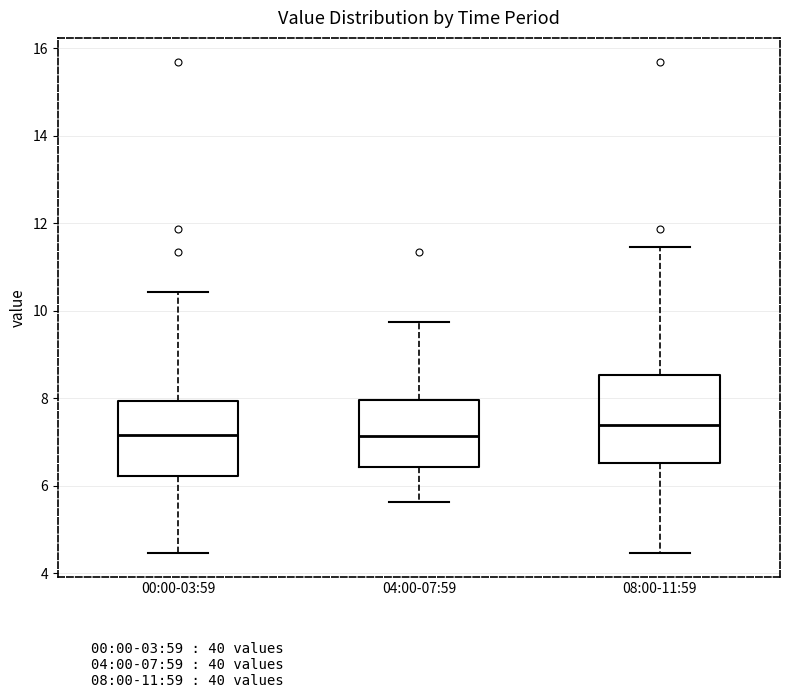

Reading left to right, transcribe this box plot: for each box, give where its median line is, the range the box spans, and where its two whiskers end, as read against the y-axis. The values are not printed on the chart, so give them approximately, as read against the axis.

00:00-03:59: median 7.2, box 6.2 to 8.0, whiskers 4.4 to 10.4
04:00-07:59: median 7.2, box 6.4 to 8.0, whiskers 5.6 to 9.8
08:00-11:59: median 7.4, box 6.6 to 8.6, whiskers 4.4 to 11.4